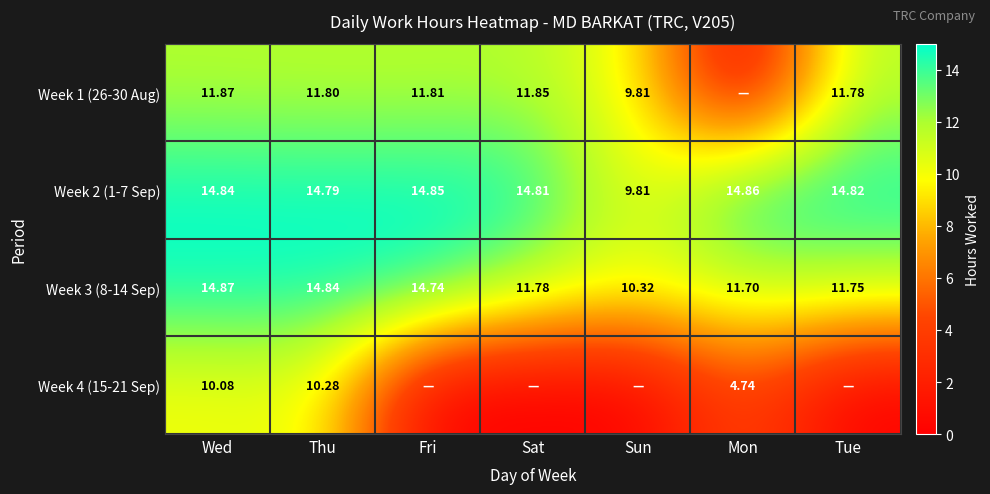

At which label does Week 3 (8-14 Sep) reach its minimum?

Sun